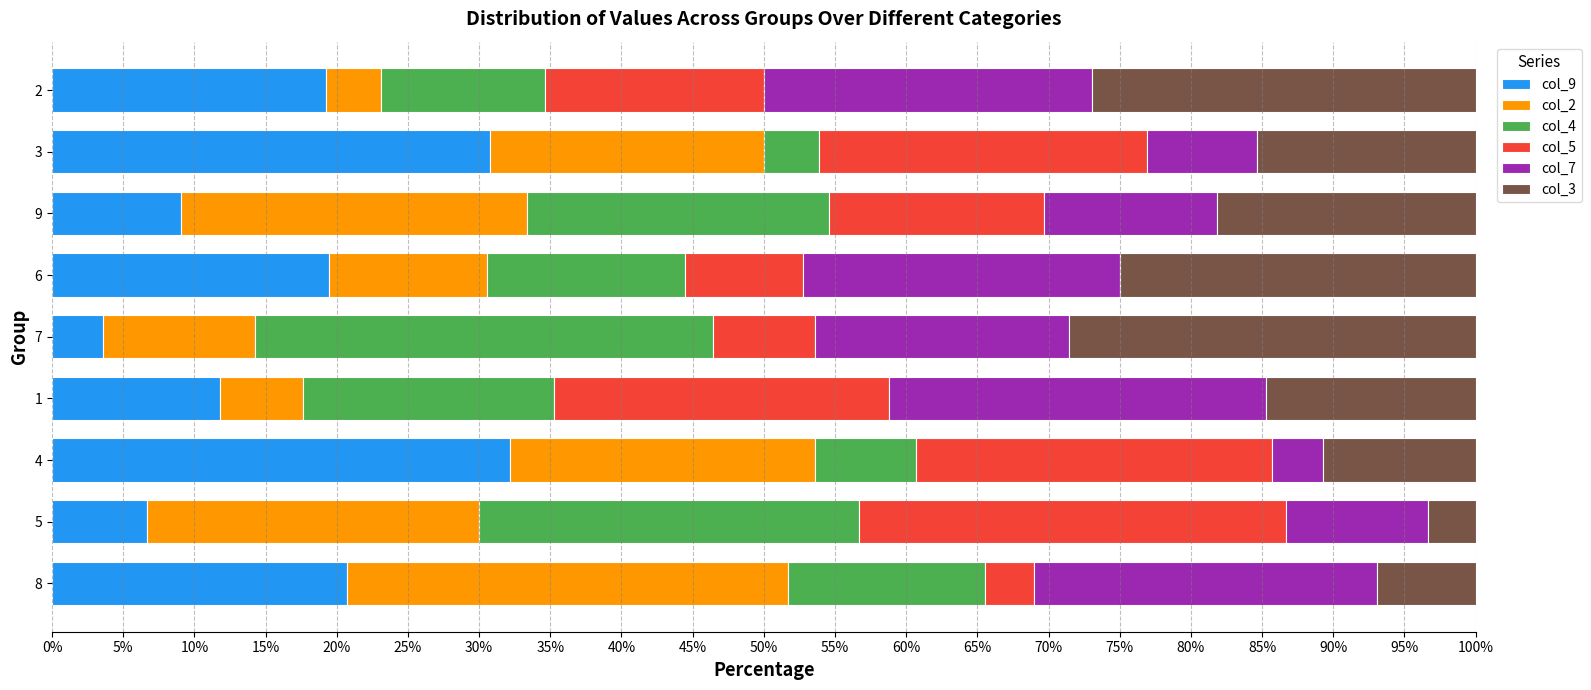

True or false: col_9 has a value of 28.1 at 6.

False